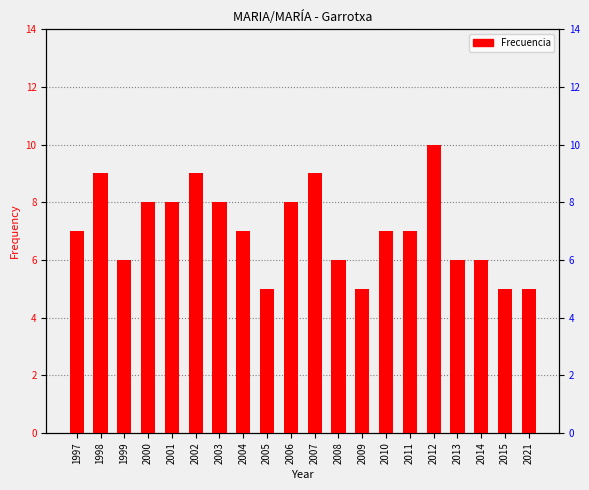

Rank the categories by value from highest to lowest.

2012, 1998, 2002, 2007, 2000, 2001, 2003, 2006, 1997, 2004, 2010, 2011, 1999, 2008, 2013, 2014, 2005, 2009, 2015, 2021